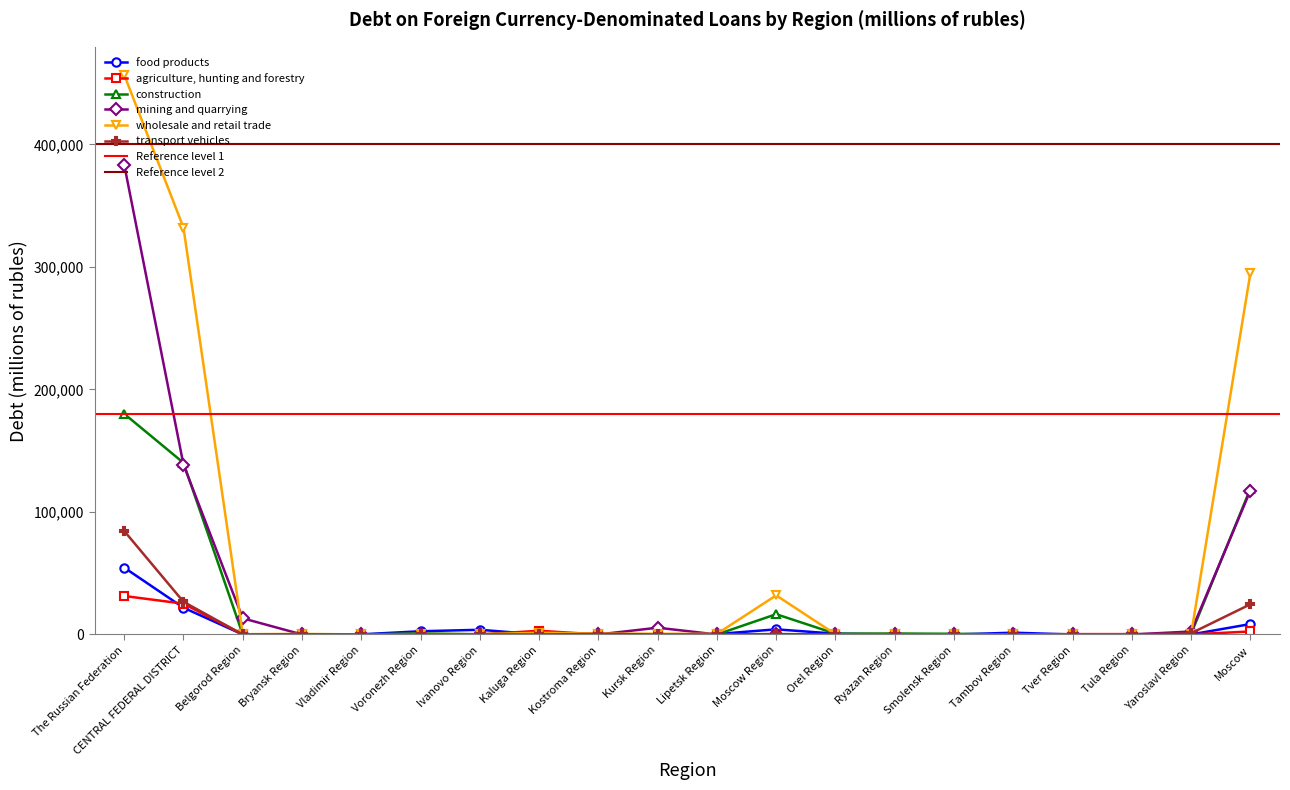

How many values in agriculture, hunting and forestry are above zero?

12